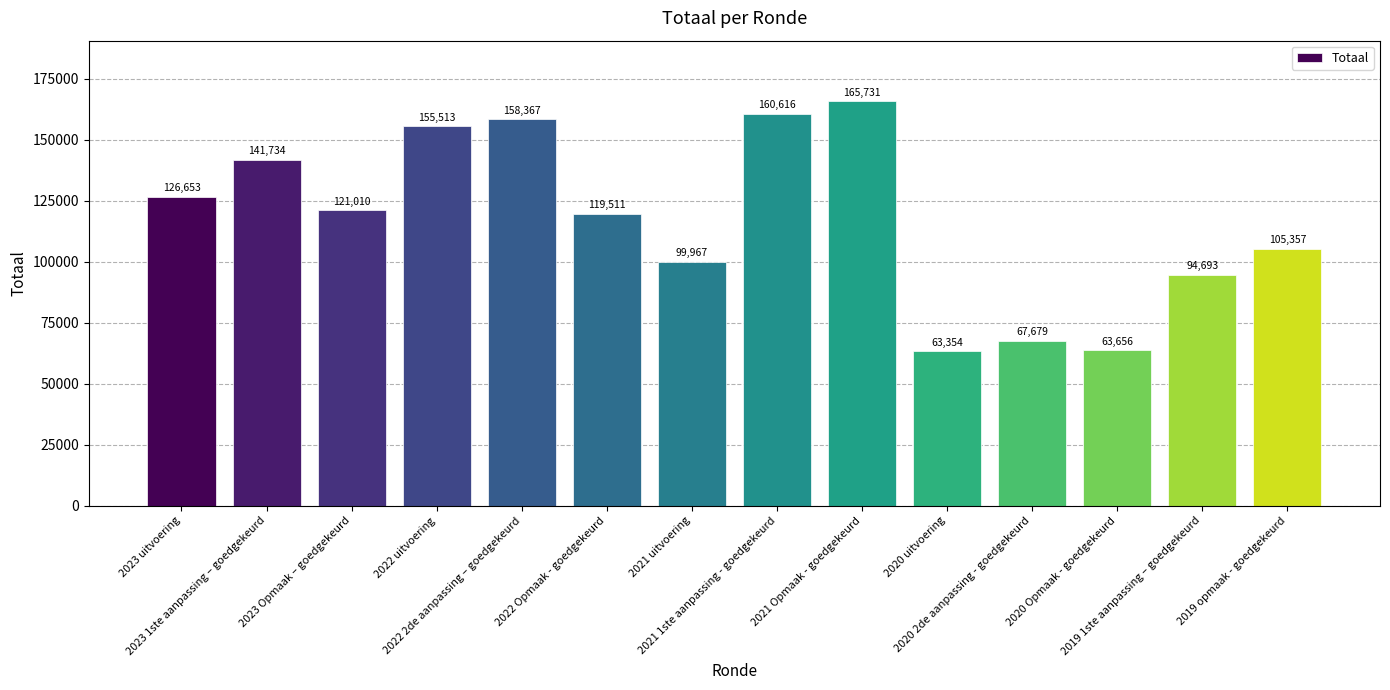

Reading left to right, what are all the values shown in this chart?

126653	141734	121010	155513	158367	119511	99967	160616	165731	63354	67679	63656	94693	105357